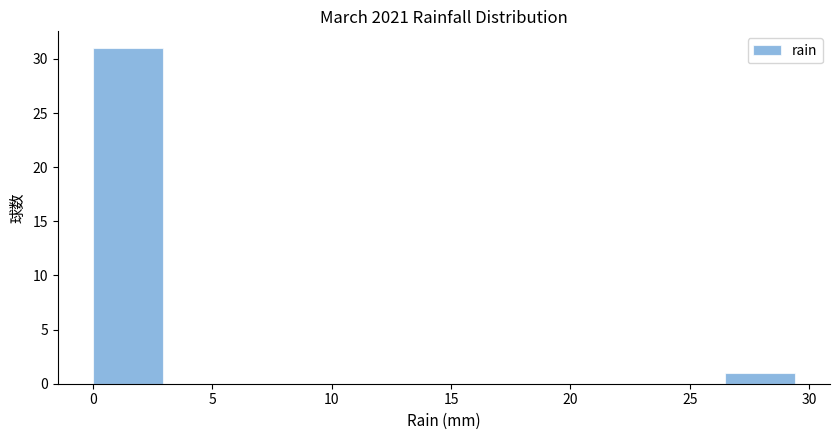

What is the height of the bar covering 0.0 to 3.0 on the x-axis? Neither the bar edges nor the heights are printed on the chart, so give them approximately, as read against the axes.

31